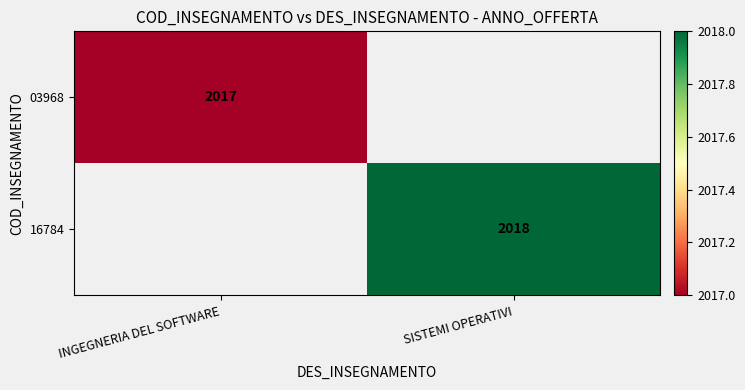

The 16784 series shows 2018 at SISTEMI OPERATIVI. True or false?

True